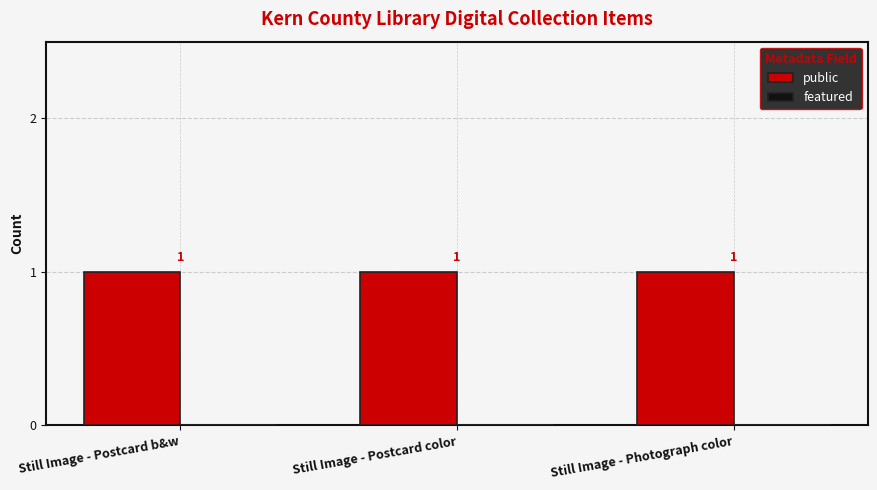

At which label does public reach its peak?

Still Image - Postcard b&w